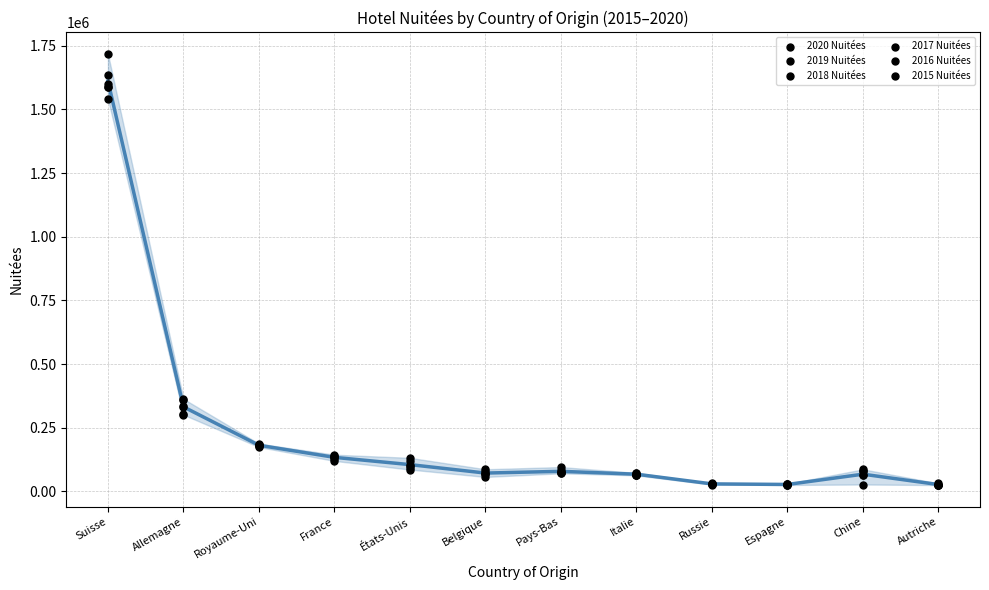

At which category is the sum across all series the highest?

Suisse